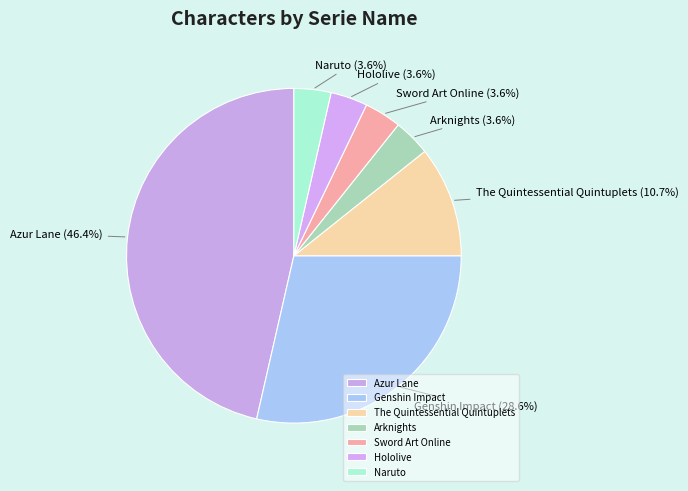

What percentage is NOT represented by Azur Lane?

53.6%